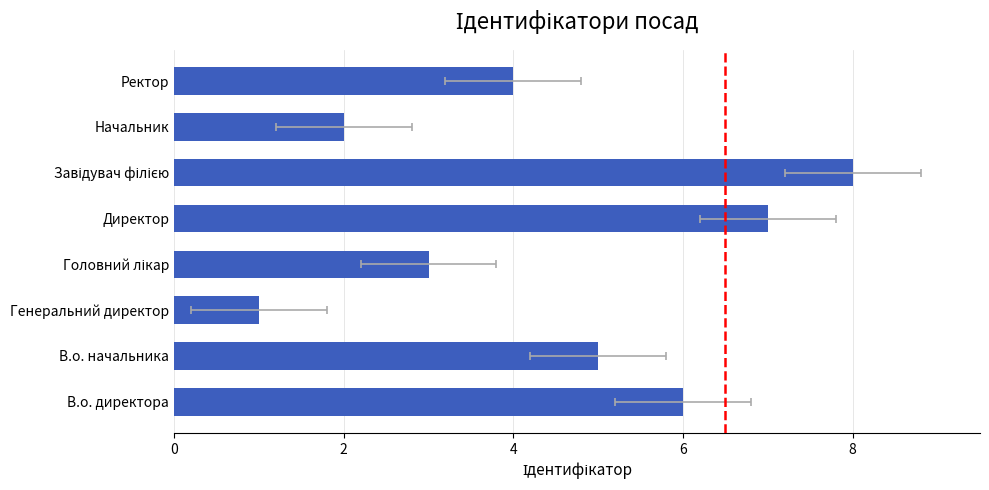

Count the values in the range 3 to 7.

5